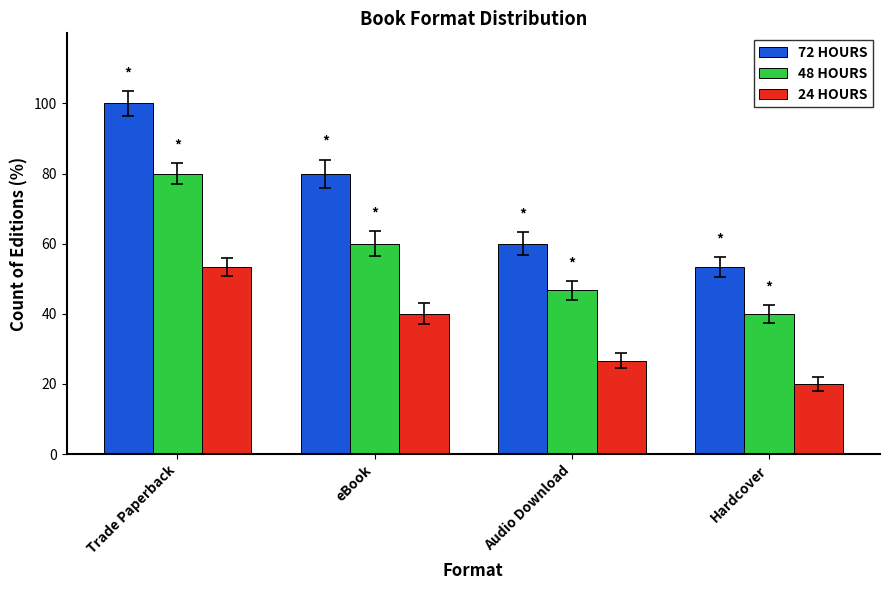

Which series has the largest range (max minus min)?

72 HOURS